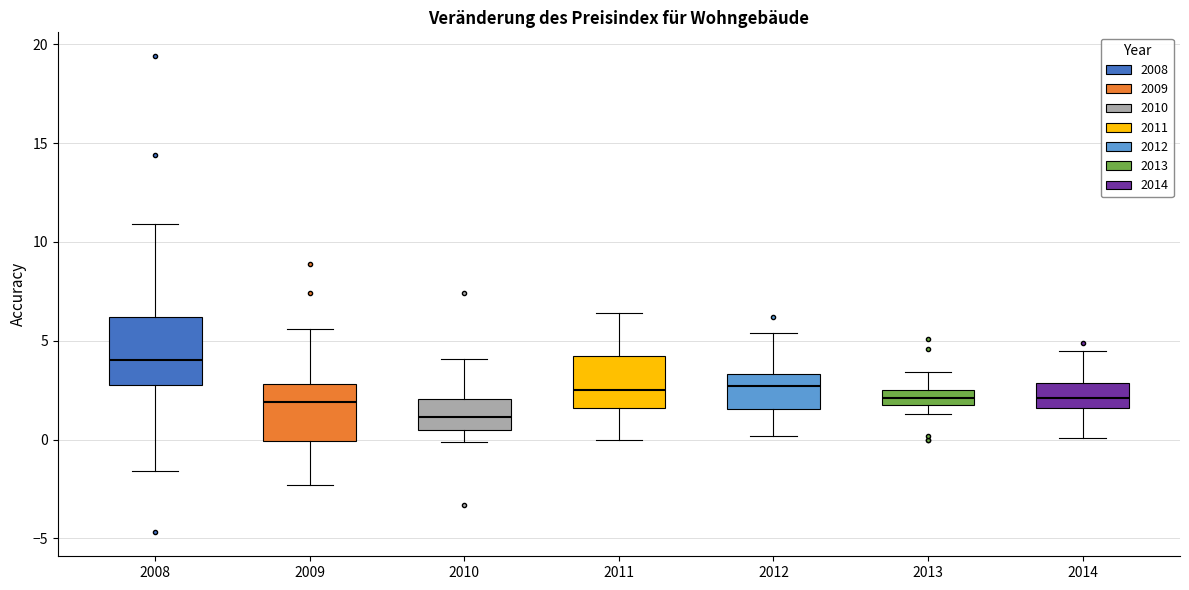

Reading left to right, read every box against the y-axis: the position of its median line, the range the box covers, and the ends of its whiskers. The values are not printed on the chart, so give them approximately, as read against the axis.

2008: median 4.0, box 3.0 to 6.0, whiskers -1.5 to 11.0
2009: median 2.0, box 0.0 to 3.0, whiskers -2.5 to 5.5
2010: median 1.0, box 0.5 to 2.0, whiskers 0.0 to 4.0
2011: median 2.5, box 1.5 to 4.5, whiskers 0.0 to 6.5
2012: median 2.5, box 1.5 to 3.5, whiskers 0.0 to 5.5
2013: median 2.0 (inside the box), box 2.0 to 2.5, whiskers 1.5 to 3.5
2014: median 2.0, box 1.5 to 3.0, whiskers 0.0 to 4.5